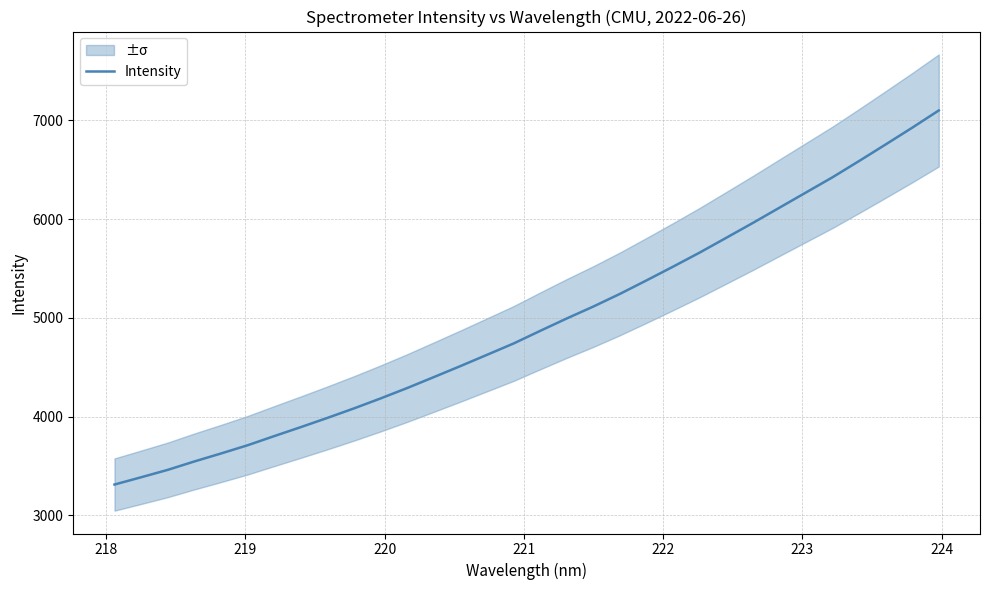

What is the smallest value displayed?

3311.3